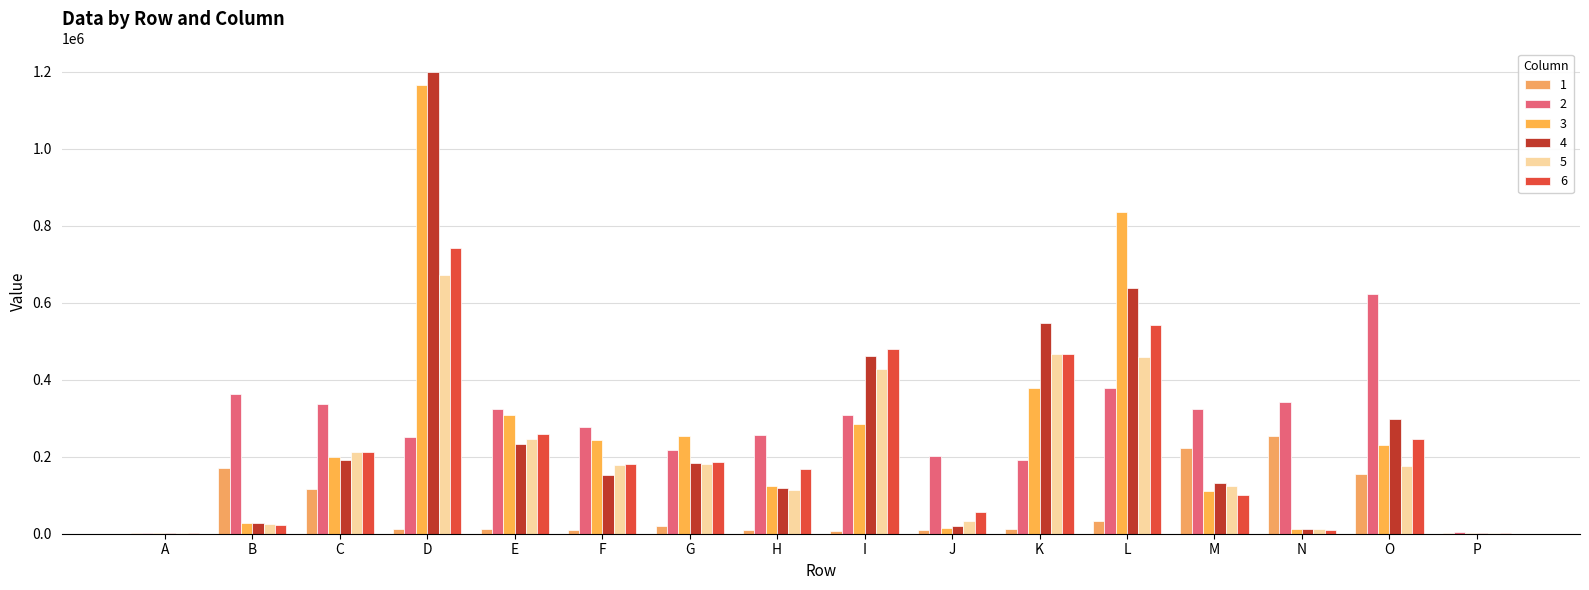

The value of 2 at H is 443231. True or false?

False